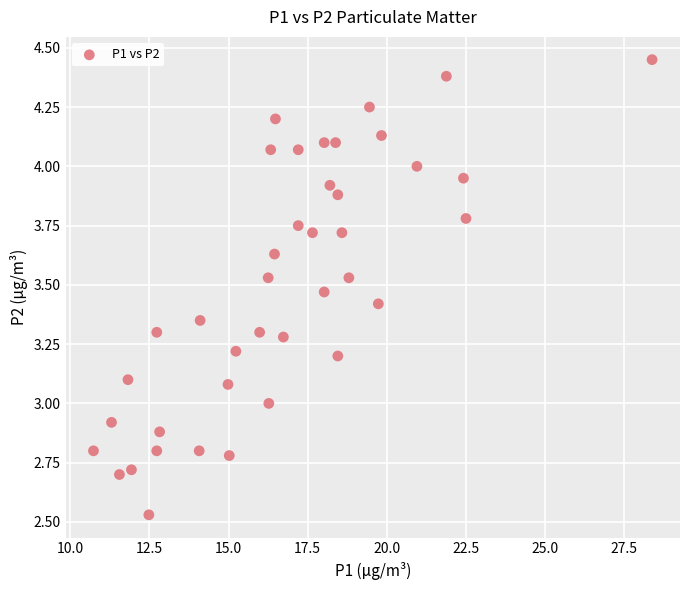

What is the range of X values (max minus min)?

17.6